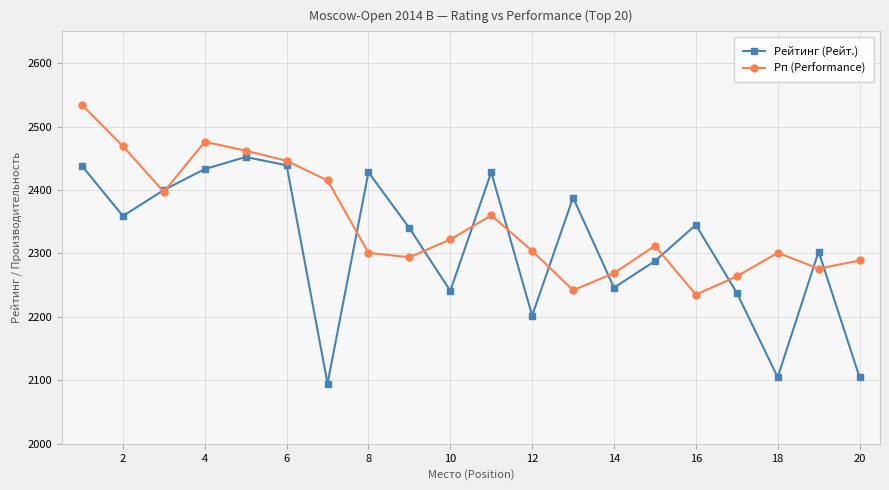

Which series ends up on top after the final intersection of Рейтинг (Рейт.) and Рп (Performance)?

Рп (Performance)